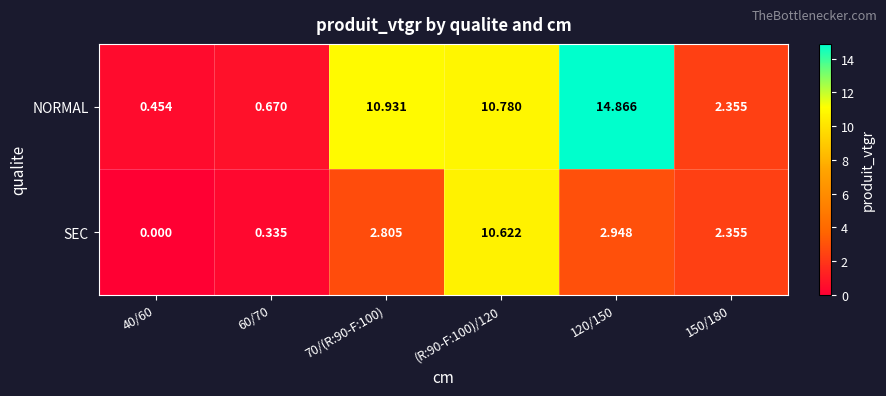

Which series has the largest range (max minus min)?

NORMAL